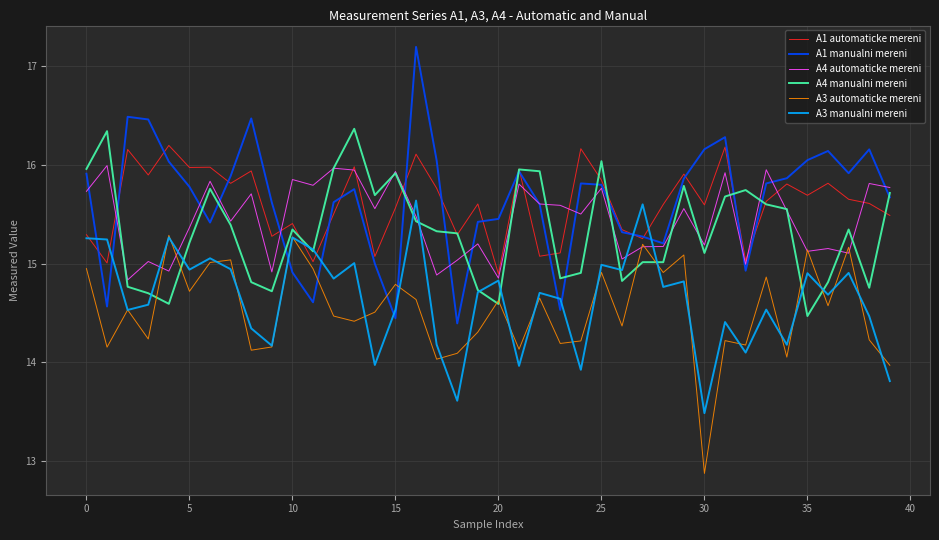

What is the maximum value for A1 automaticke mereni?

16.2